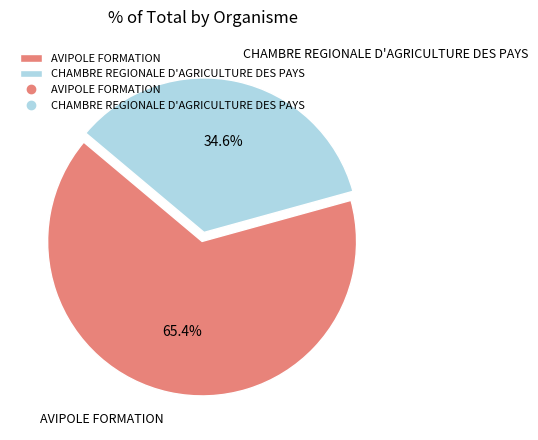

True or false: CHAMBRE REGIONALE D'AGRICULTURE DES PAYS accounts for 35% of the total.

True